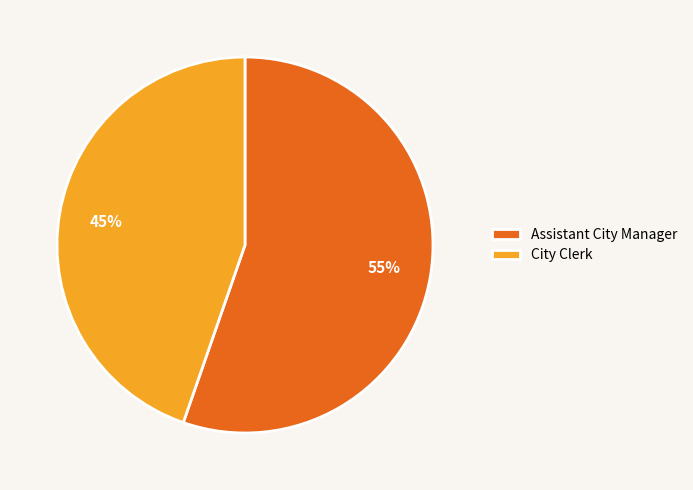

Which has a higher value, Assistant City Manager or City Clerk?

Assistant City Manager